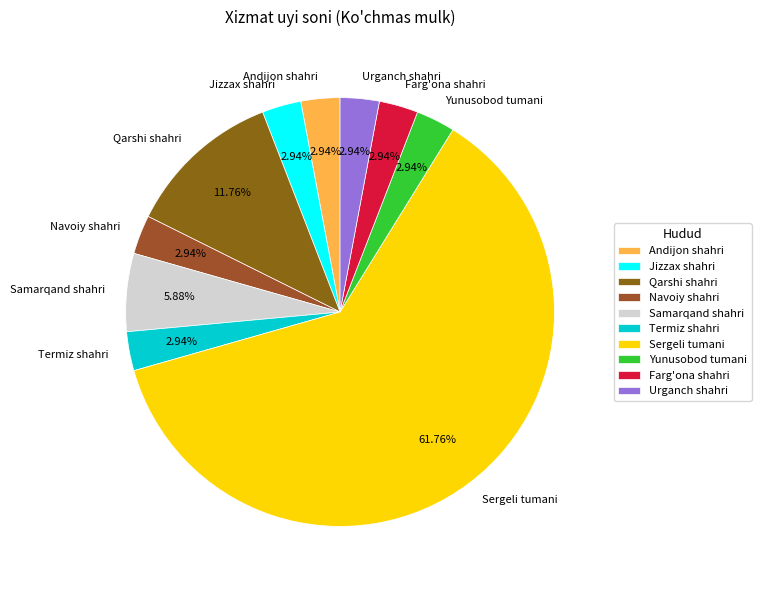

To the nearest percent, what portion does Termiz shahri represent?

3%